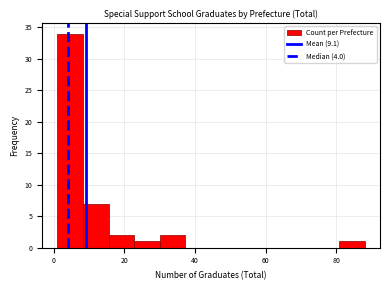

Read against the x-axis, roughly where is the centre of the tallest bar?

4